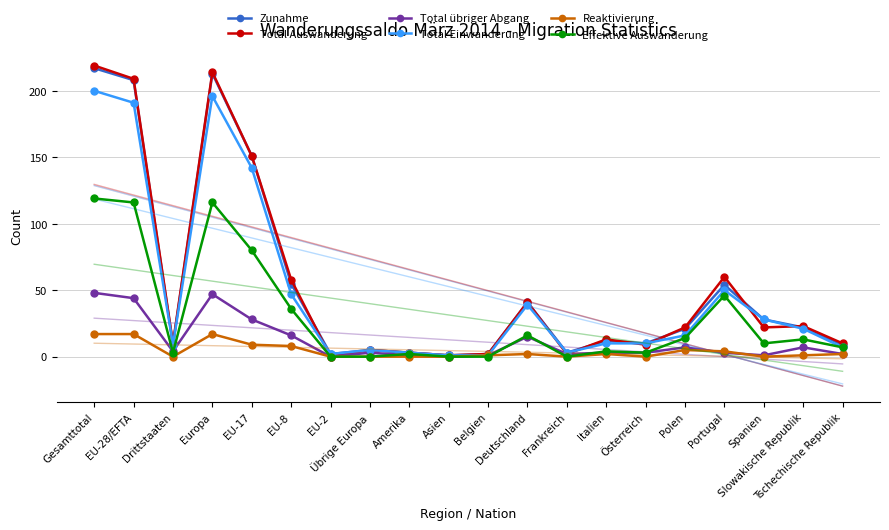

What is the label of the 16th point from the right?

EU-17